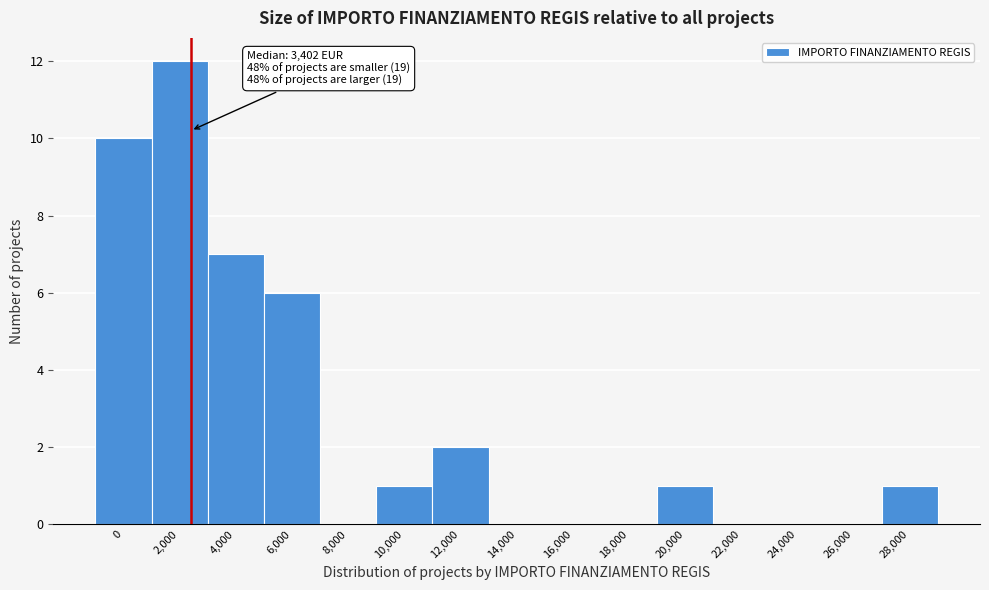

Reading right to left, what are all the values shown in this chart?

28,000=1	26,000=0	24,000=0	22,000=0	20,000=1	18,000=0	16,000=0	14,000=0	12,000=2	10,000=1	8,000=0	6,000=6	4,000=7	2,000=12	0=10